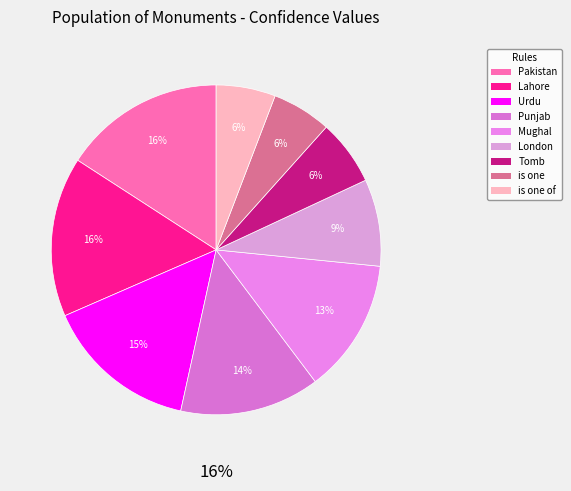

To the nearest percent, what portion does Punjab represent?

14%